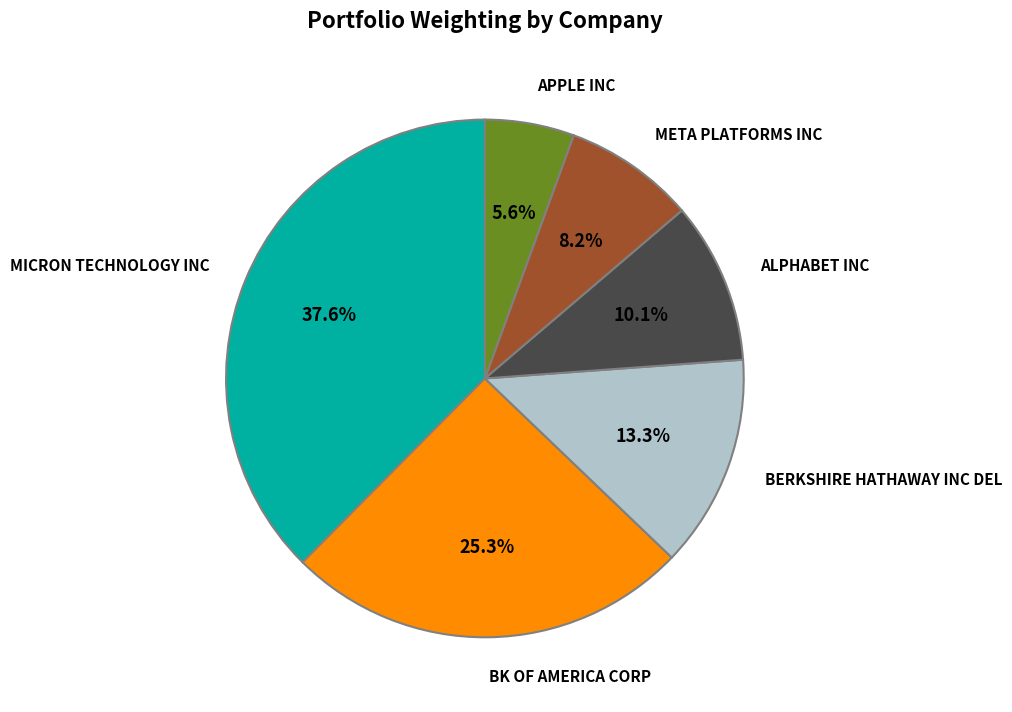

Does any single category account for the majority?

No